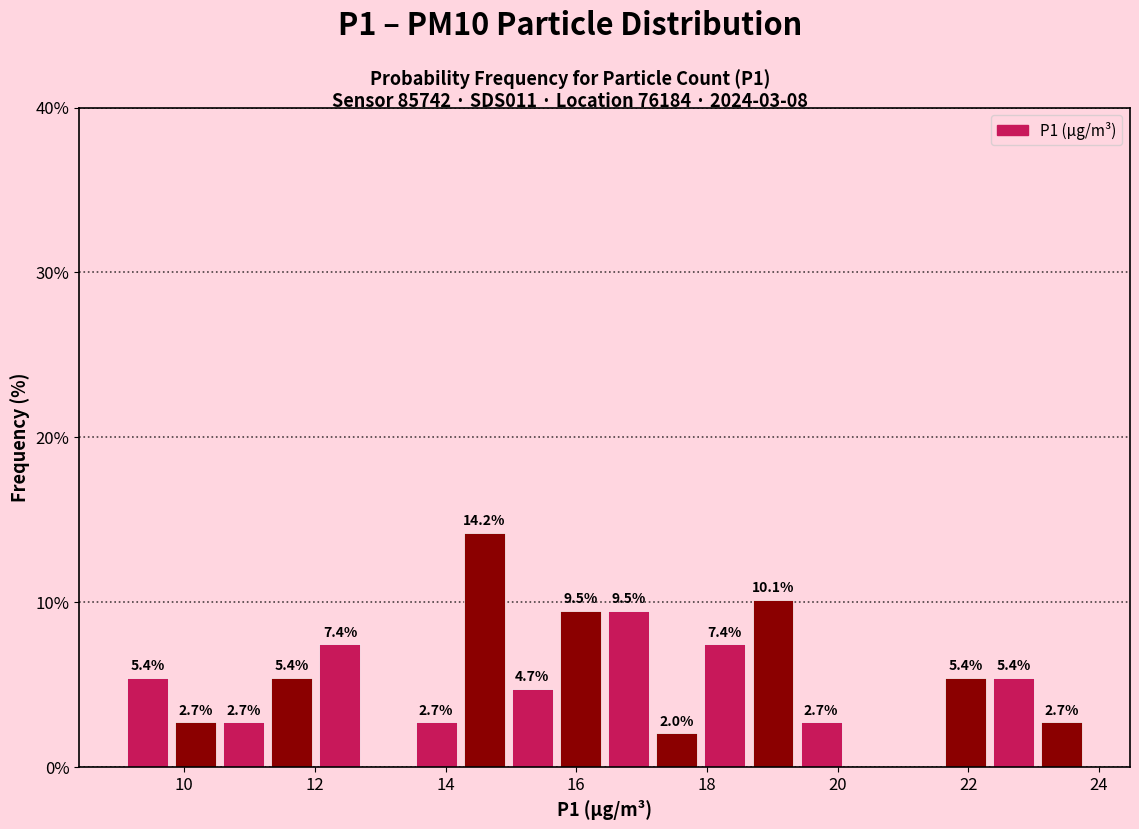

Around what value on the x-axis is the tallest bar? Give the approximate position of its centre, as read against the axis.

14.6